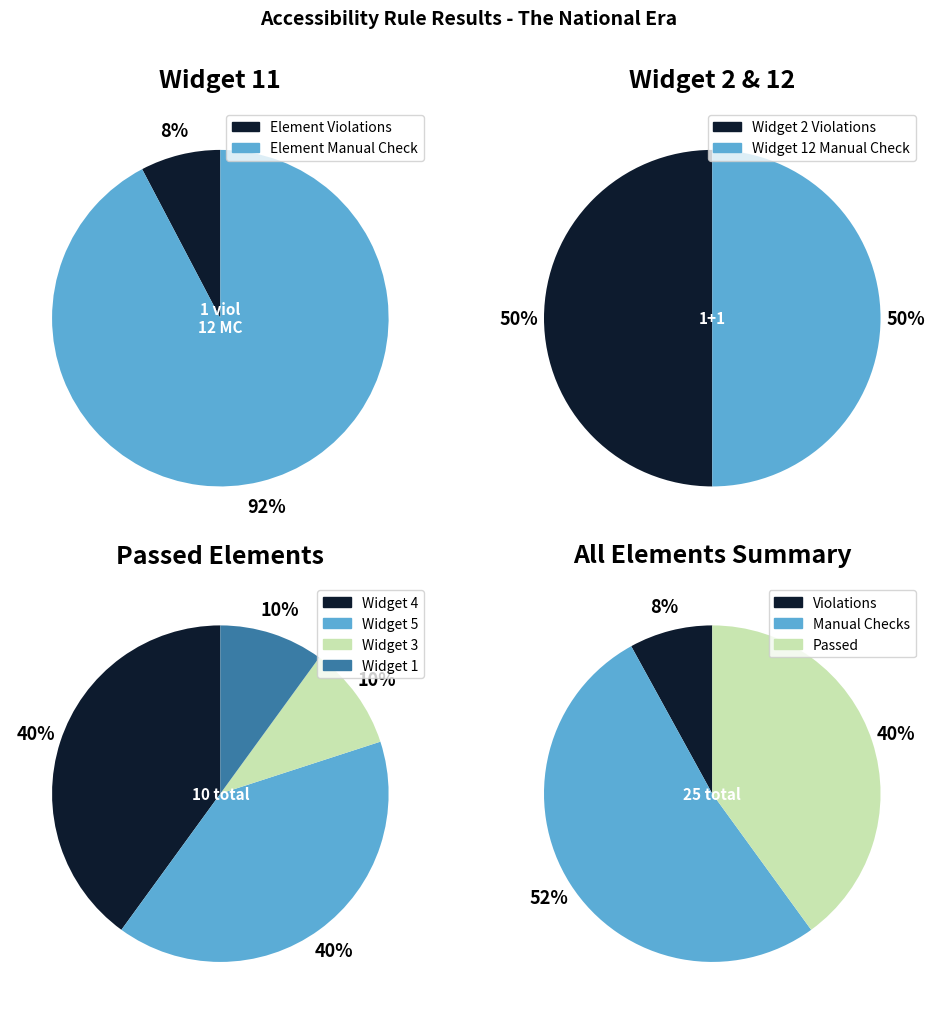

What is the difference between the highest and lowest values at Widget 1?

1